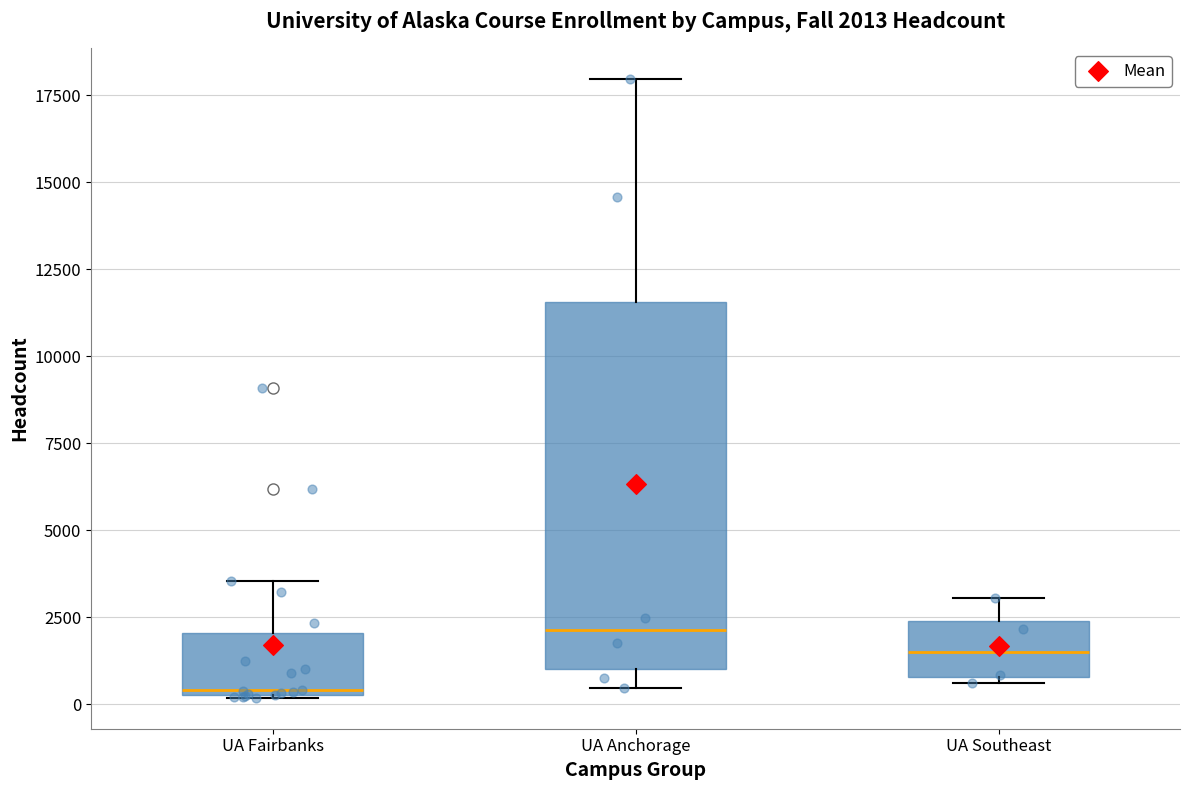

Comparing the boxes themselves (not the whiskers), which one is the tallest?

UA Anchorage